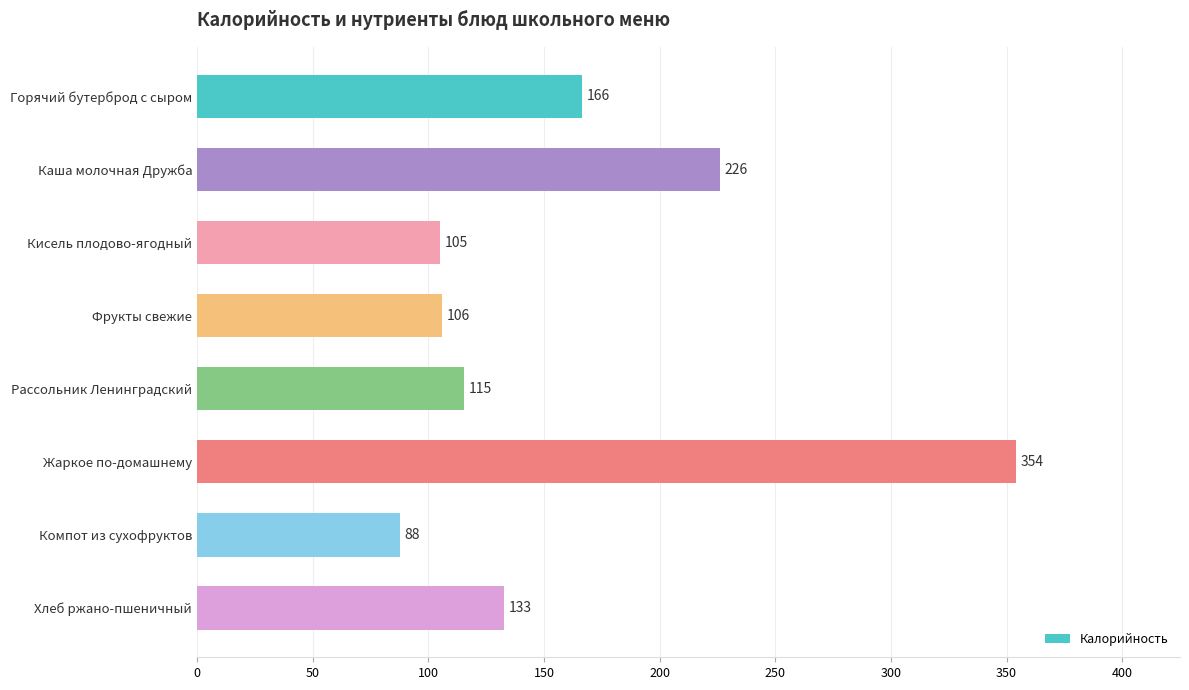

The chart shows a value of 87.6 at Компот из сухофруктов. True or false?

True